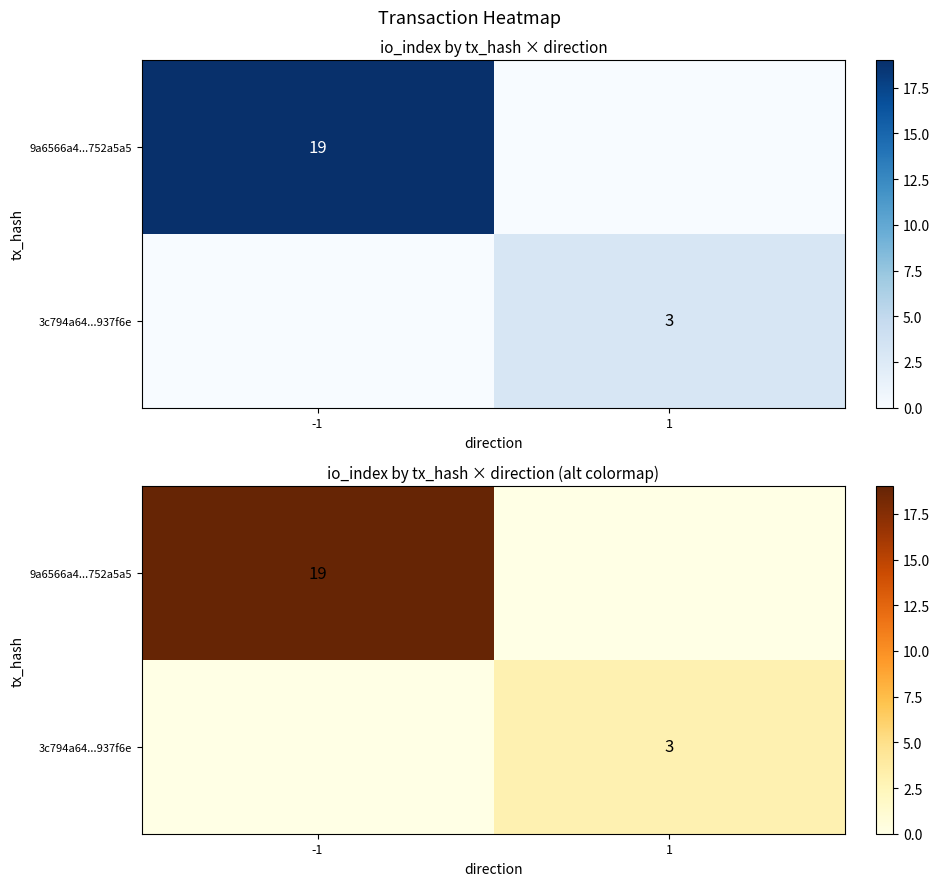

What is the sum of all 9a6566a4...752a5a5 values?

19